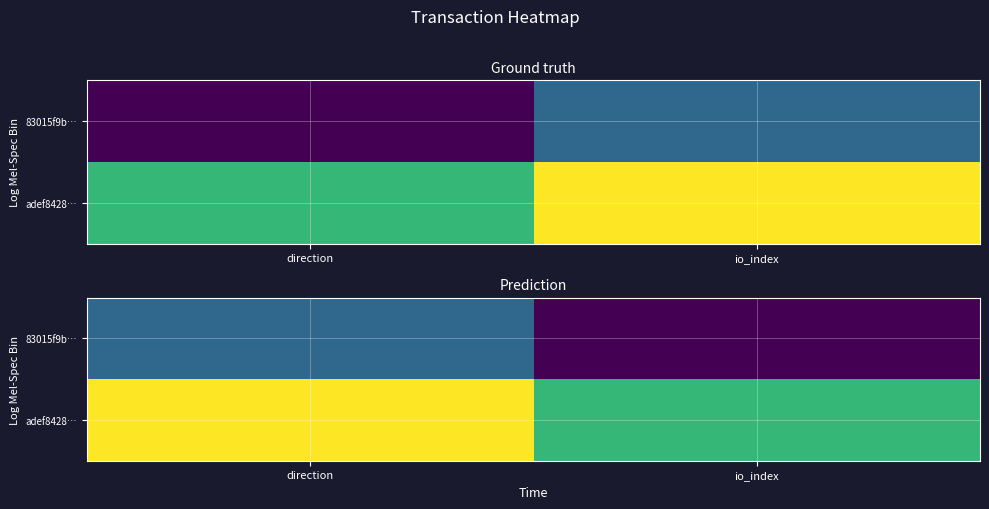

Which series changed the most between direction and io_index?

83015f9b…